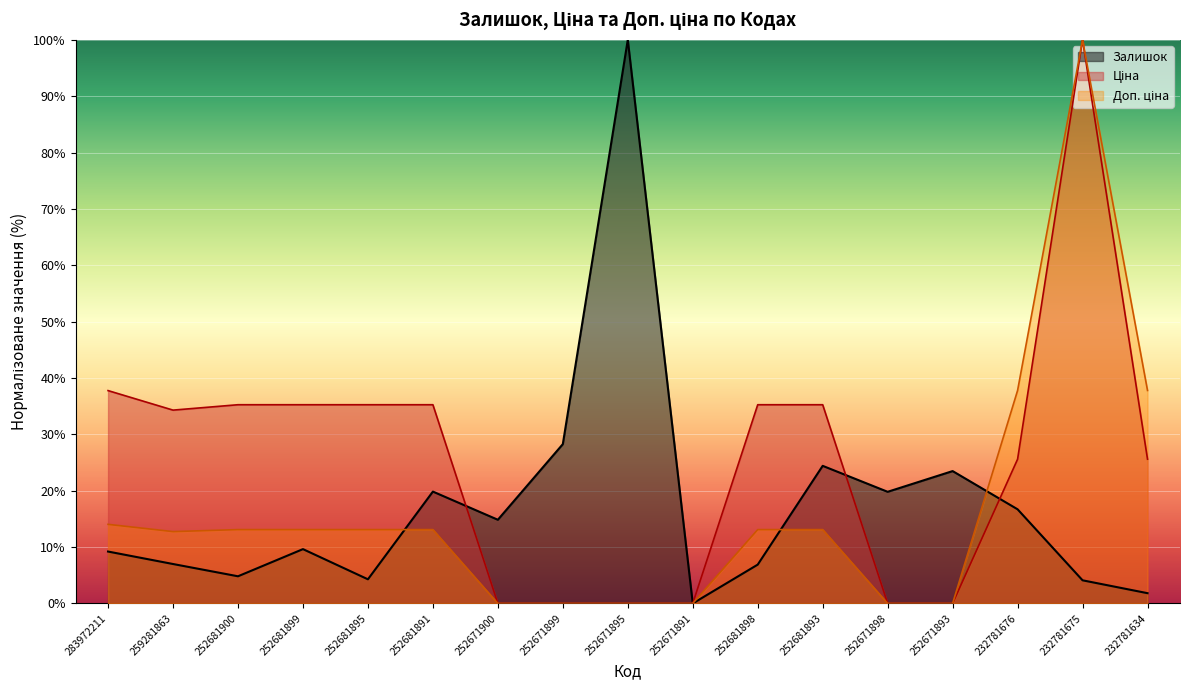

True or false: Ціна has more than 0 interior local peaks.

True